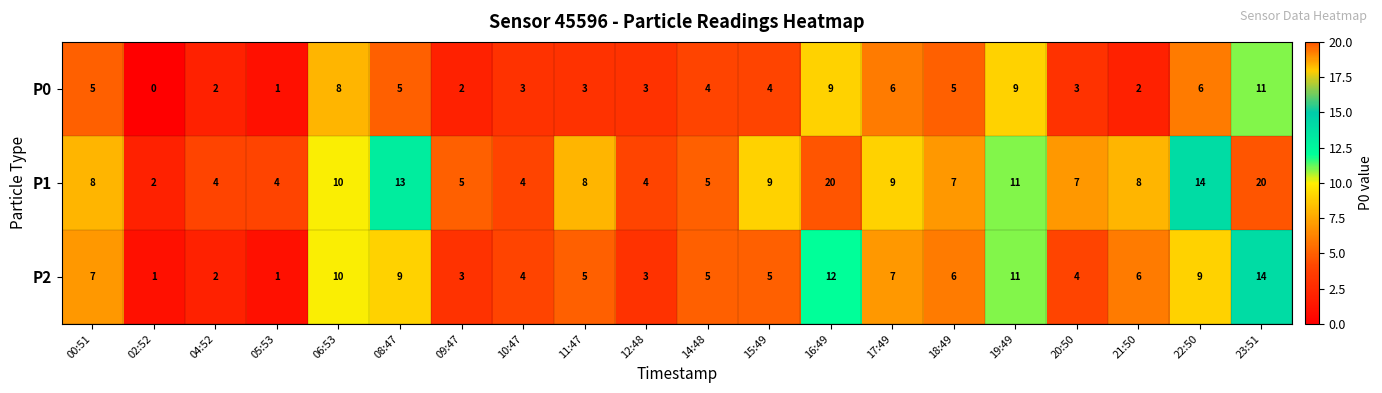

At which label does P1 reach its minimum?

02:52